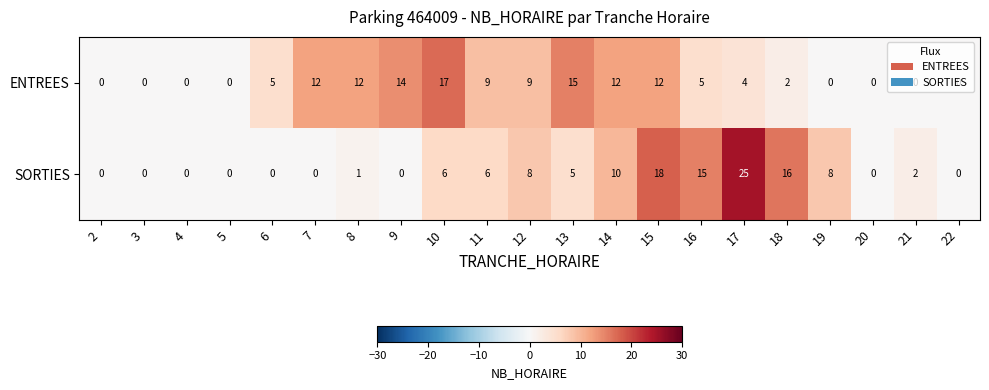

What is the difference between the second highest and second lowest values in the SORTIES series?

18